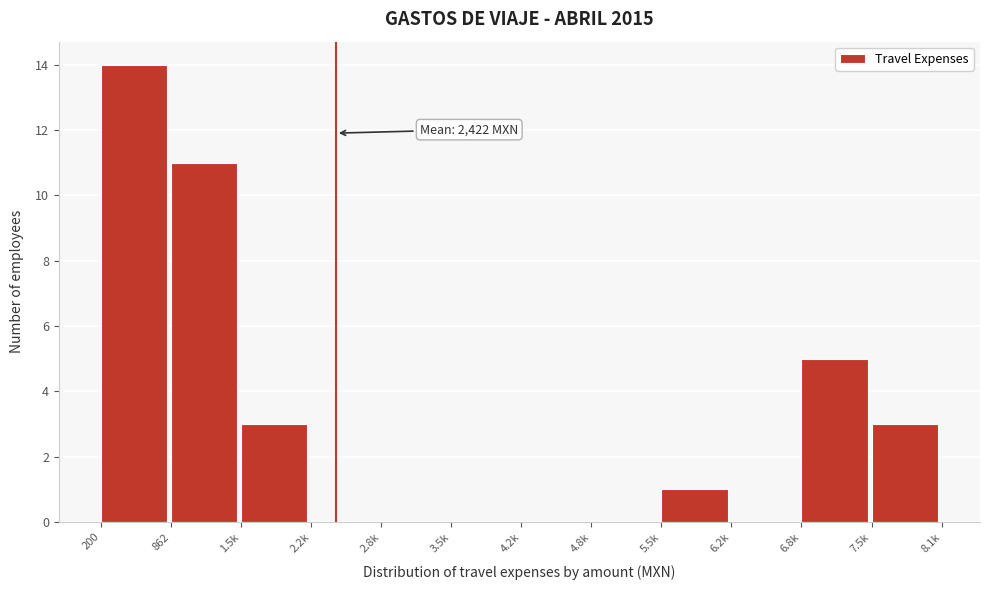

Reading left to right, extract all data points from this chart.

200=14	862=11	1.5k=3	2.2k=0	2.8k=0	3.5k=0	4.2k=0	4.8k=0	5.5k=1	6.2k=0	6.8k=5	7.5k=3